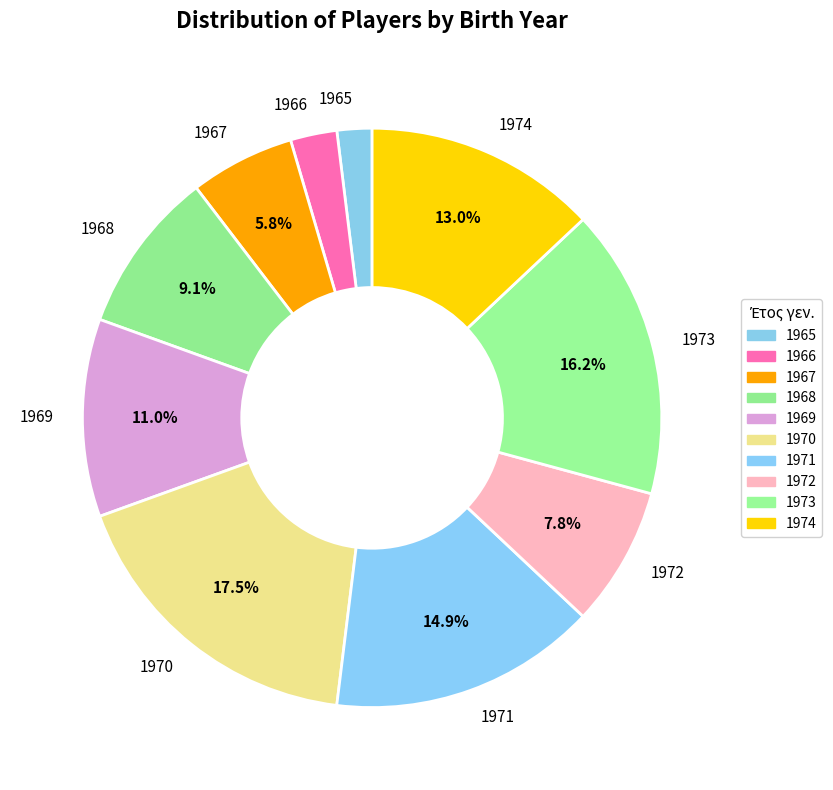

To the nearest percent, what is the average slice percentage?

10%